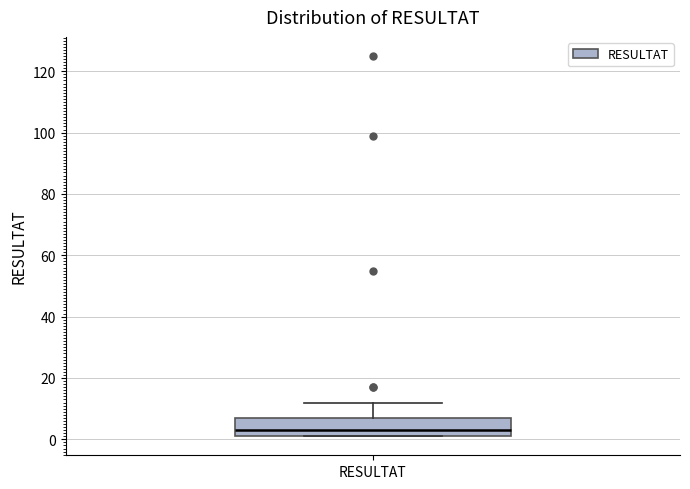

Transcribe this box plot: give where the median line is, the range the box spans, and where the two whiskers end, as read against the y-axis. The values are not printed on the chart, so give them approximately, as read against the axis.

median 4, box 2 to 8, whiskers 2 to 12